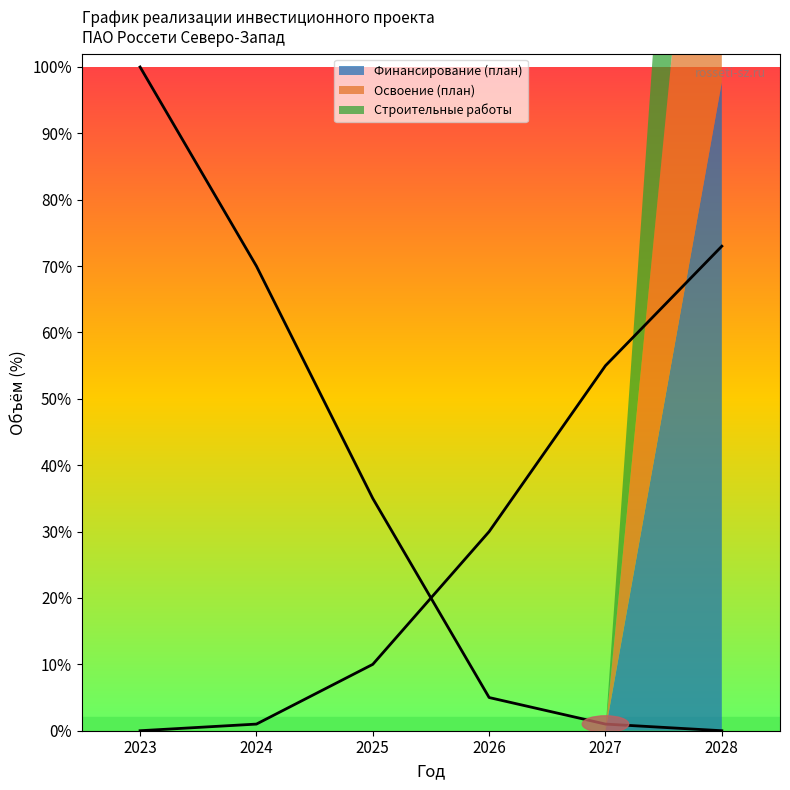

What is the total value across all series at 2028?

124882332